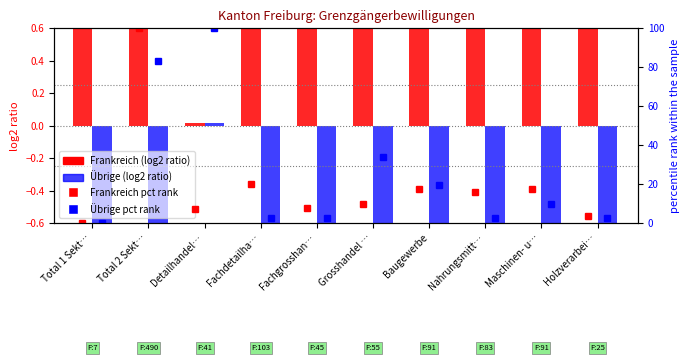

List the series in order of their peak value, highest first.

Frankreich pct rank, Übrige pct rank, Frankreich log2 ratio, Übrige log2 ratio